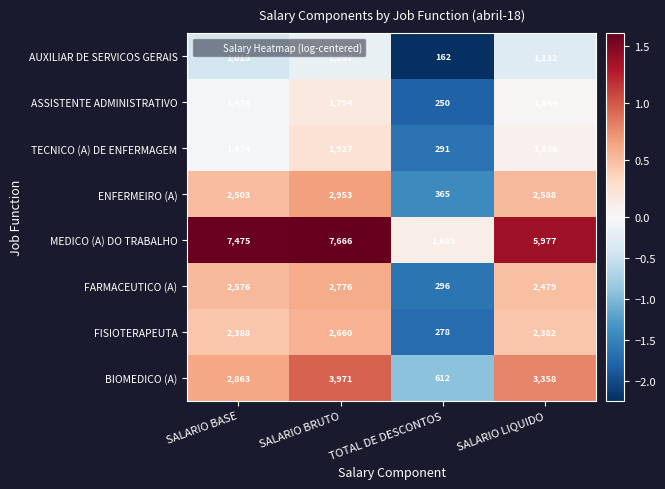

At SALARIO BRUTO, list the series in order from largest to smallest.

MEDICO (A) DO TRABALHO, BIOMEDICO (A), ENFERMEIRO (A), FARMACEUTICO (A), FISIOTERAPEUTA, TECNICO (A) DE ENFERMAGEM, ASSISTENTE ADMINISTRATIVO, AUXILIAR DE SERVICOS GERAIS